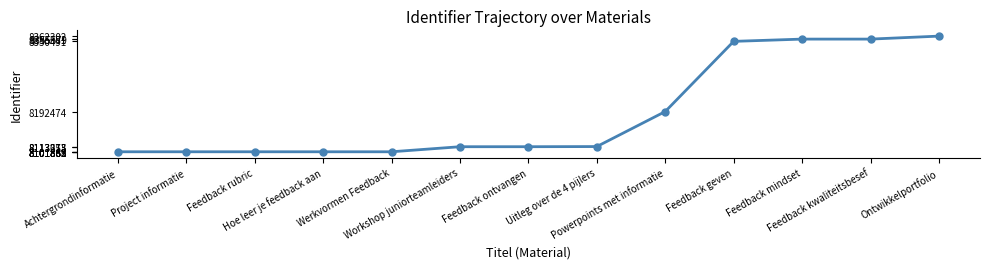

How many lines are shown in the chart?

1